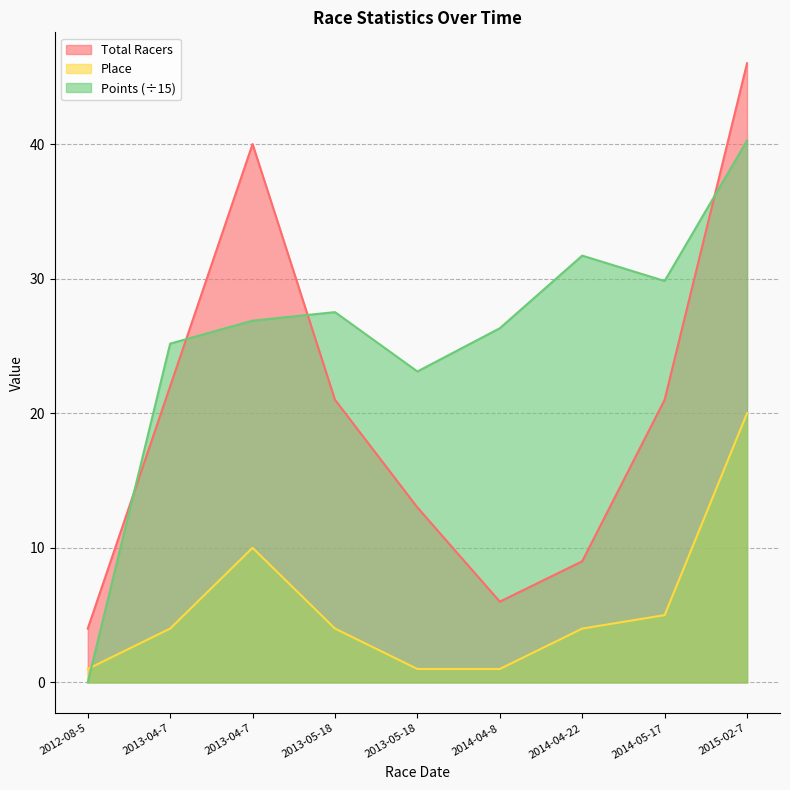

How many interior local valleys does the Total Racers series have?

1